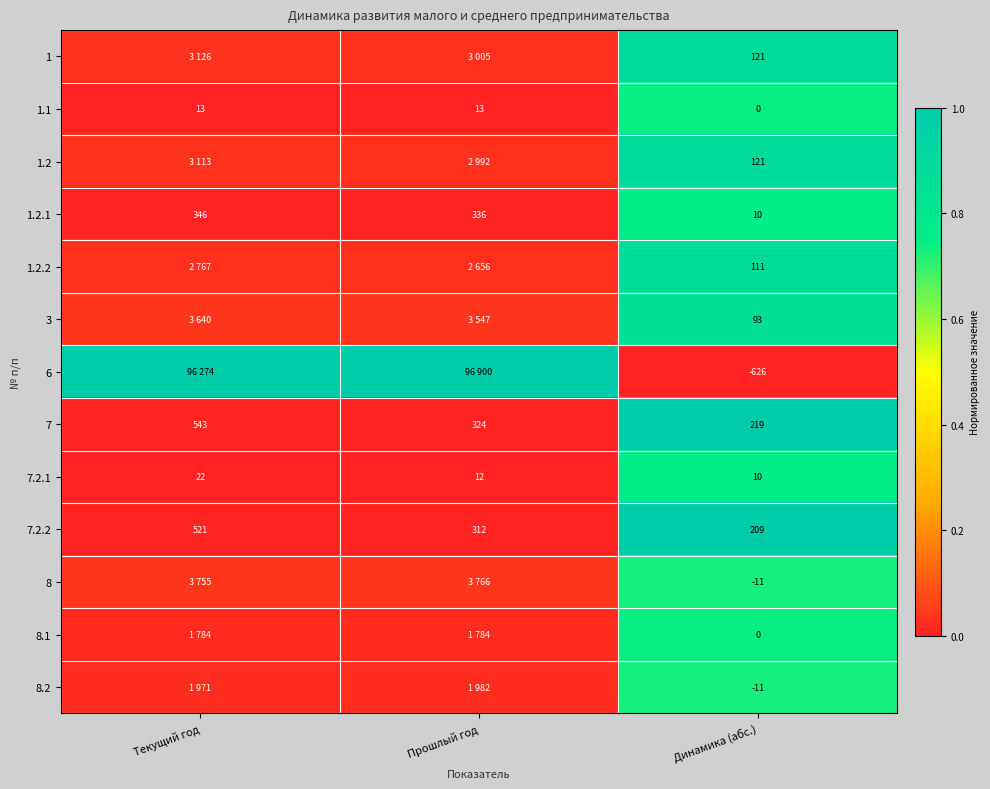

Is the value of 6 at Динамика (абс.) greater than the value of 7.2.2 at Прошлый год?

No